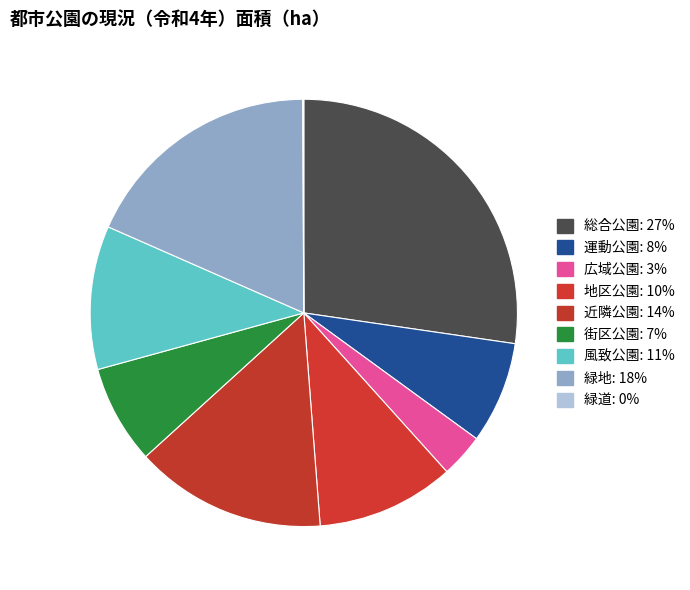

What is the change in value from 地区公園 to 緑地?

+28.5